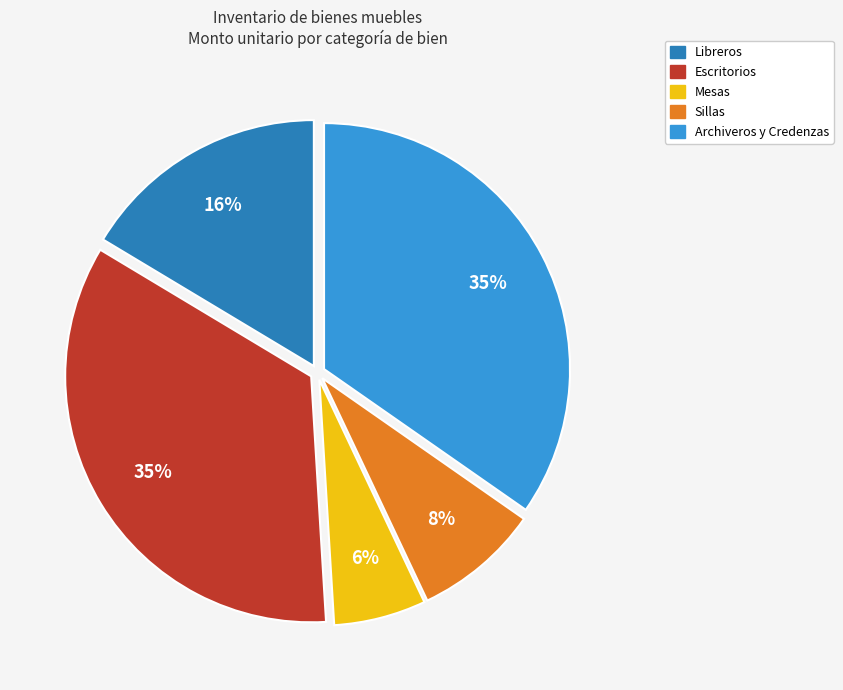

To the nearest percent, what is the difference between the largest and smallest slice percentages?

29%